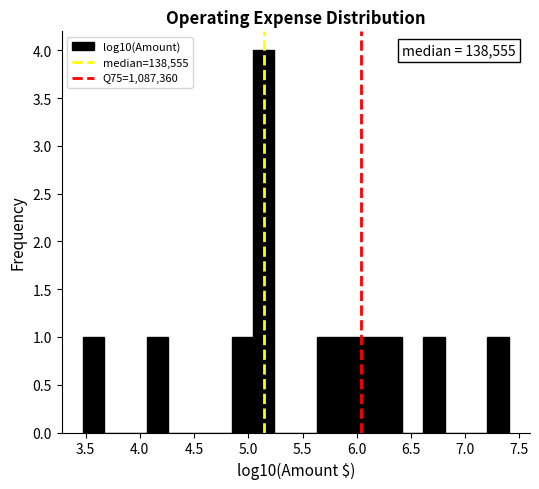

Read against the x-axis, roughly where is the centre of the tallest bar?

5.15